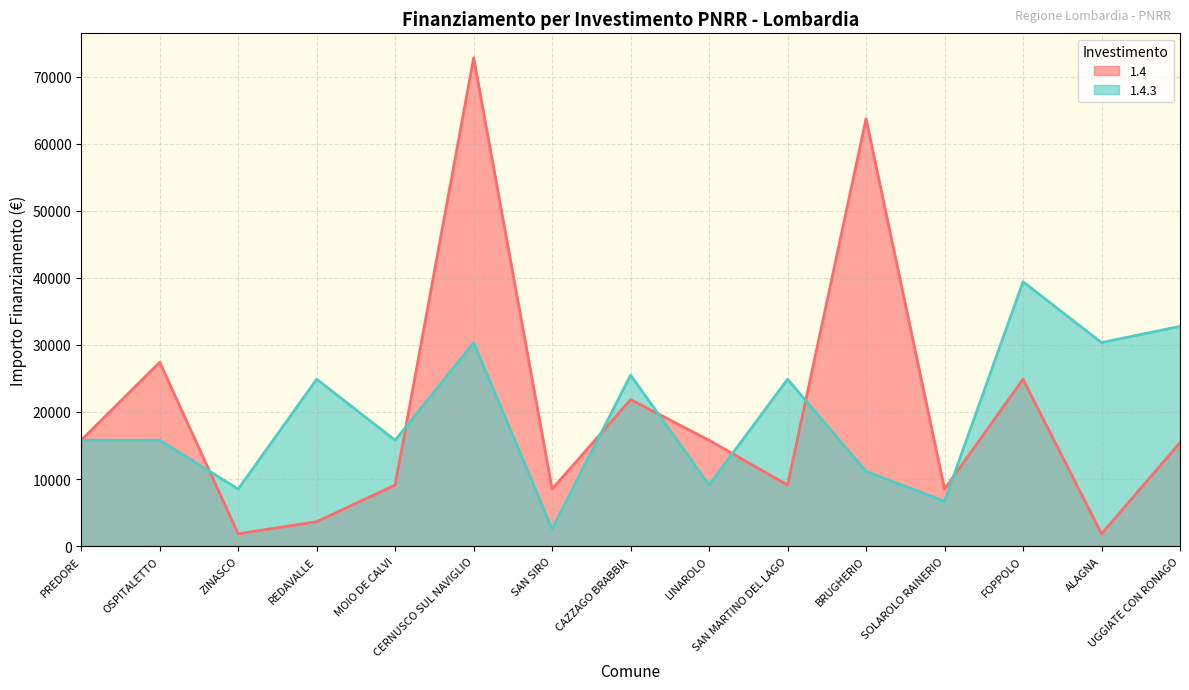

After their last crossing, which series has the higher values: 1.4 or 1.4.3?

1.4.3